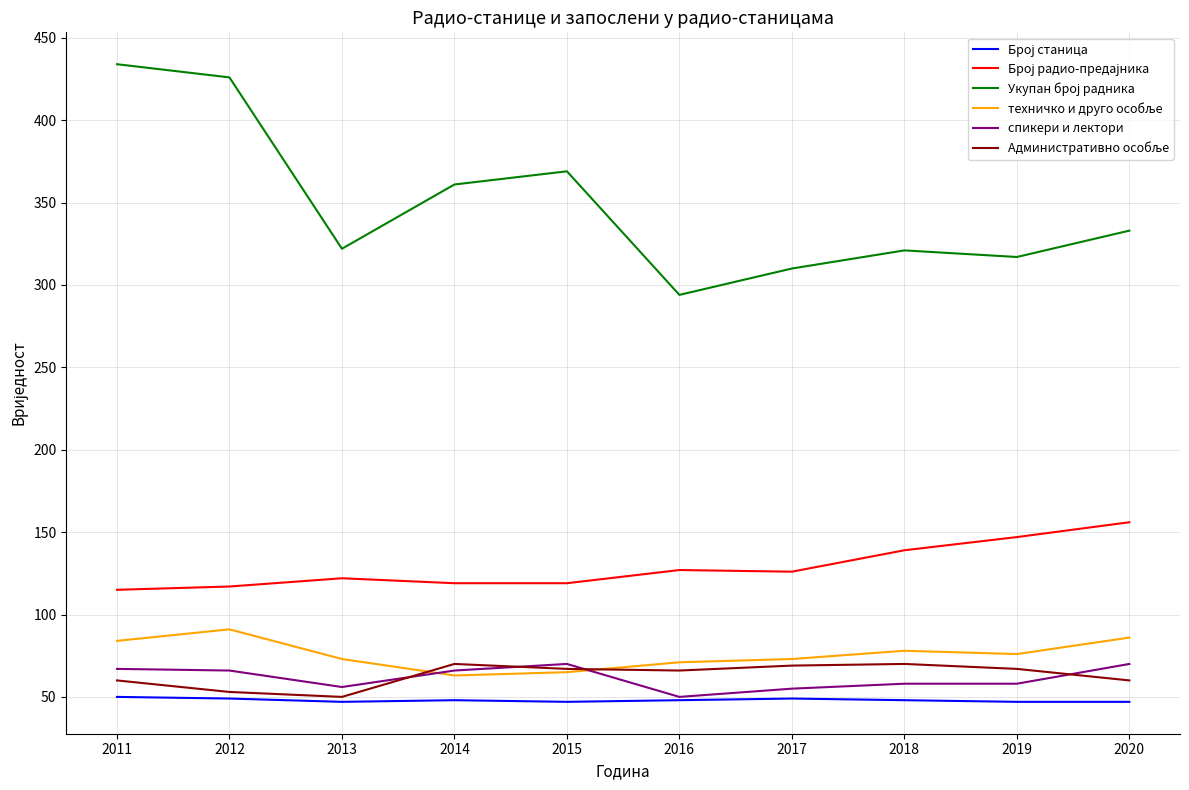

Count the number of categories in the chart.

10